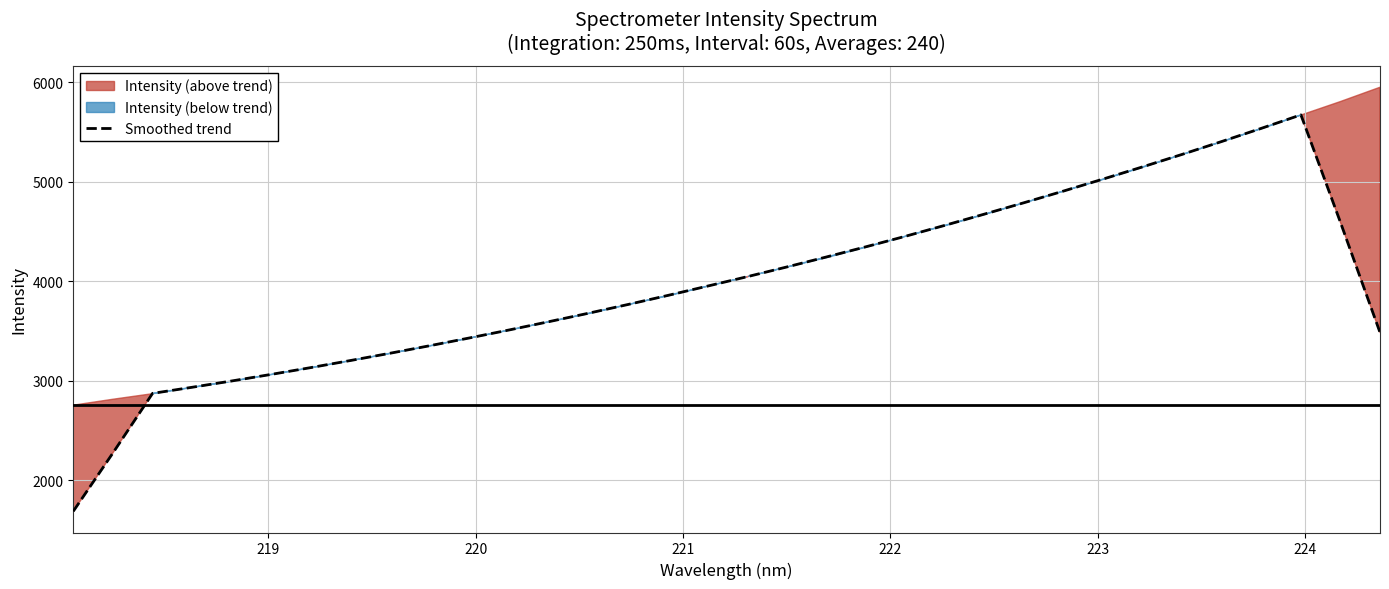

Does the chart have visible grid lines?

Yes